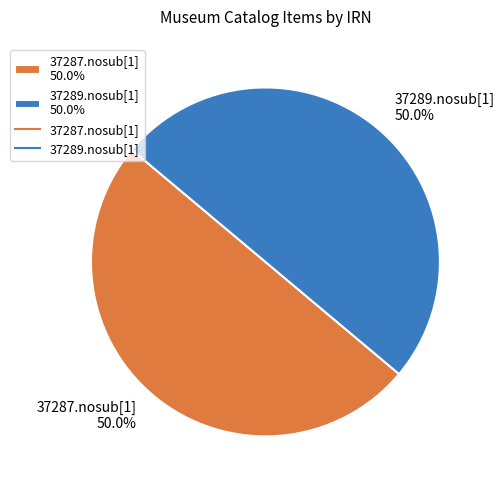

How many segments does this pie chart have?

2